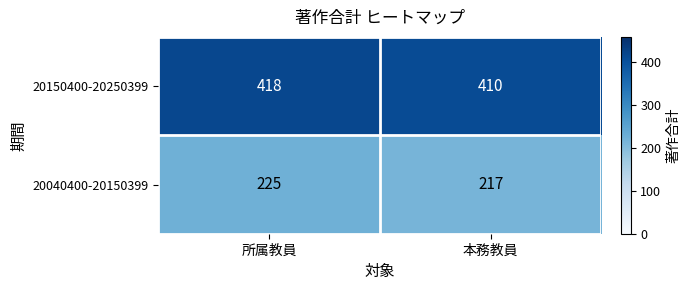

Reading right to left, list all the values displayed in this chart.

20150400-20250399: 410	418
20040400-20150399: 217	225